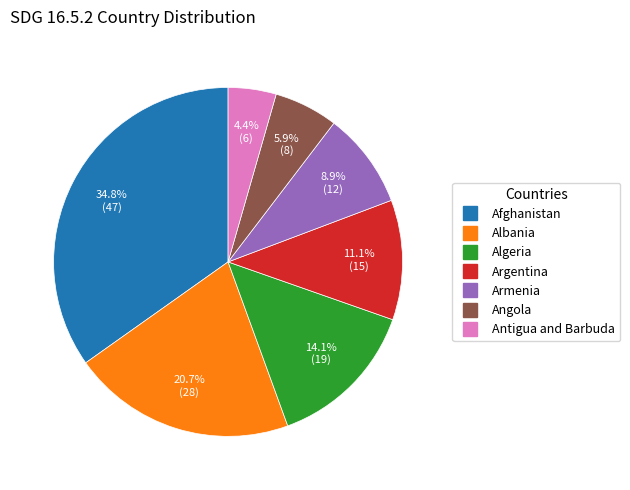

What is the total percentage of Algeria and Albania?

34.8%